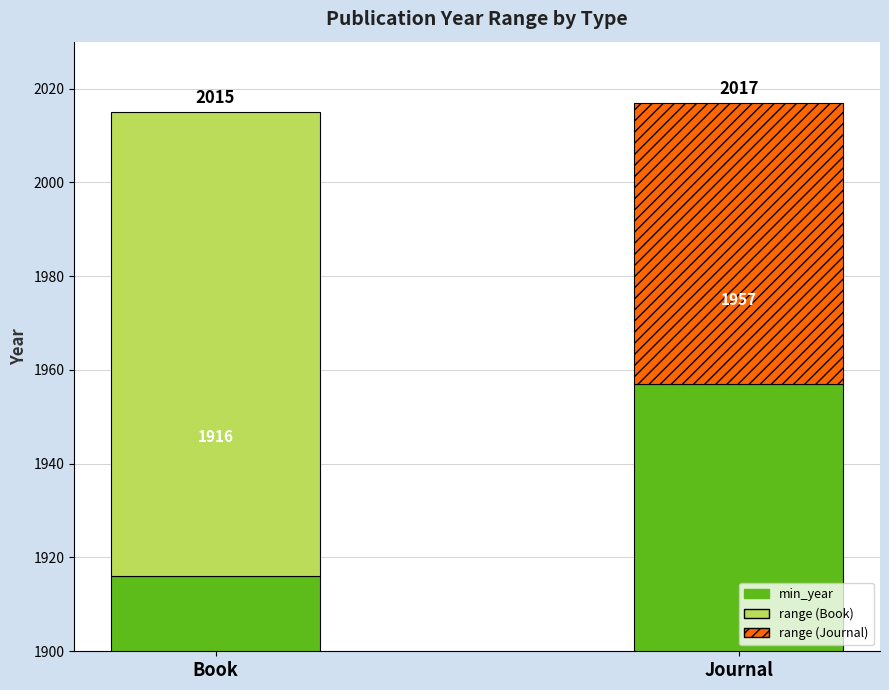

Which label corresponds to the largest value in the chart?

Journal